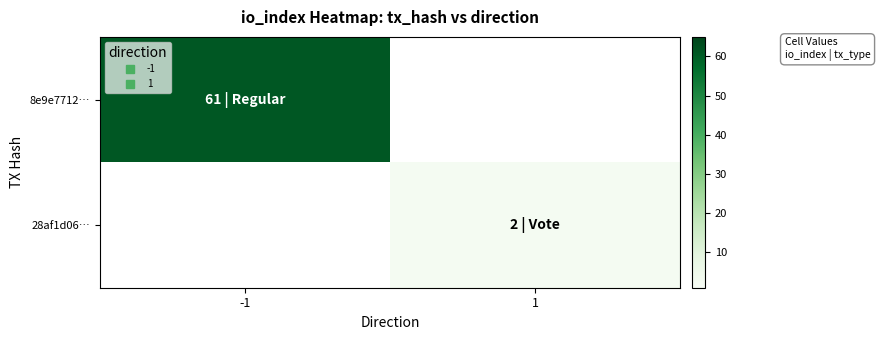

List the labels in order of 28af1d06… value, largest first.

-1, 1